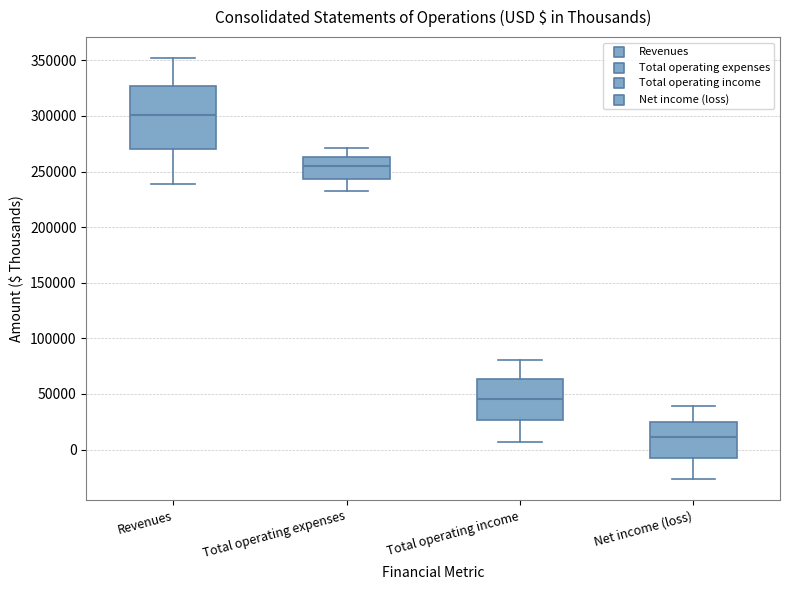

Reading left to right, transcribe this box plot: for each box, give where its median line is, the range the box spans, and where its two whiskers end, as read against the y-axis. The values are not printed on the chart, so give them approximately, as read against the axis.

Revenues: median 300000, box 270000 to 325000, whiskers 240000 to 350000
Total operating expenses: median 255000, box 245000 to 265000, whiskers 230000 to 270000
Total operating income: median 45000, box 25000 to 65000, whiskers 5000 to 80000
Net income (loss): median 10000, box -10000 to 25000, whiskers -25000 to 40000